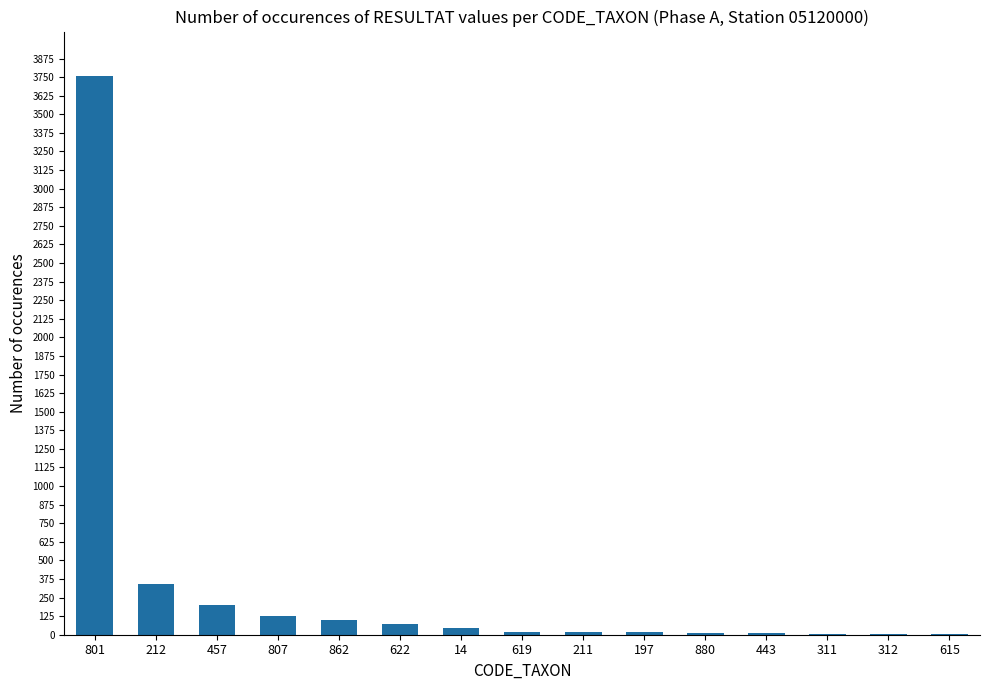

What is the greatest value displayed?

3756